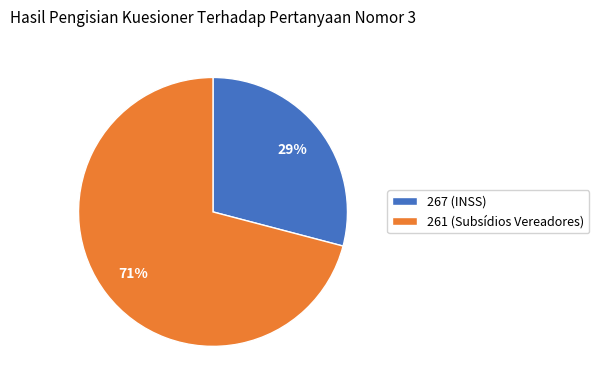

Which slice represents more than half of the pie?

261